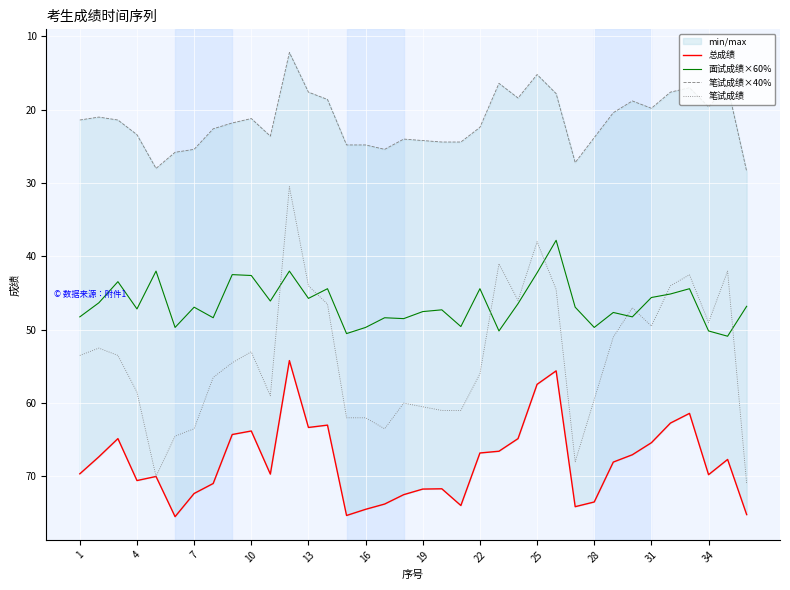

True or false: 笔试成绩×40% and 面试成绩×60% cross at least once.

False